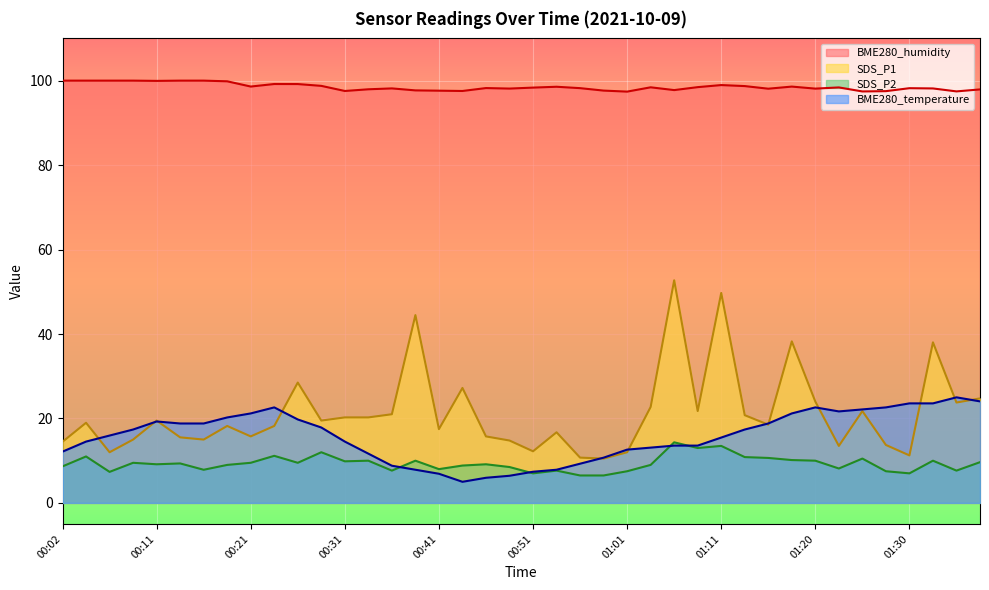

What is the sum of the SDS_P2 values at 00:43 and 00:02?

17.5